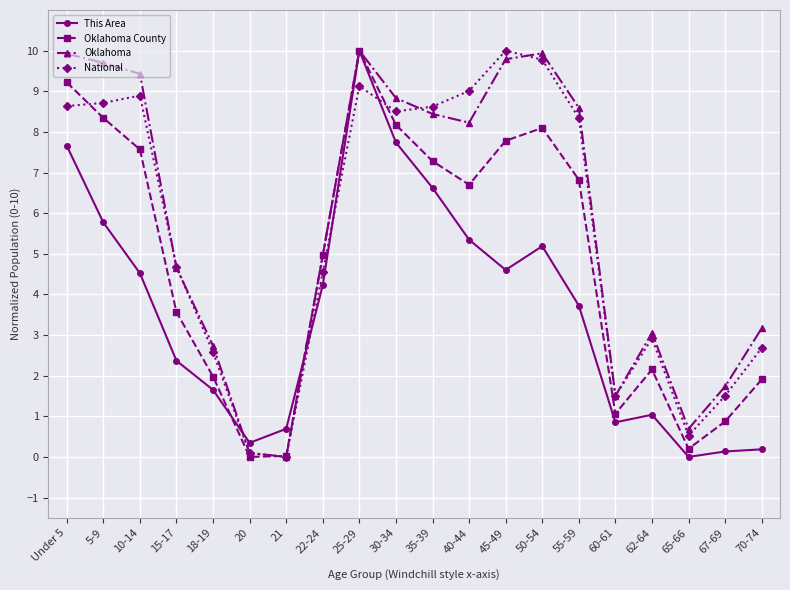

What is the total value across all series at 35-39?

31.0